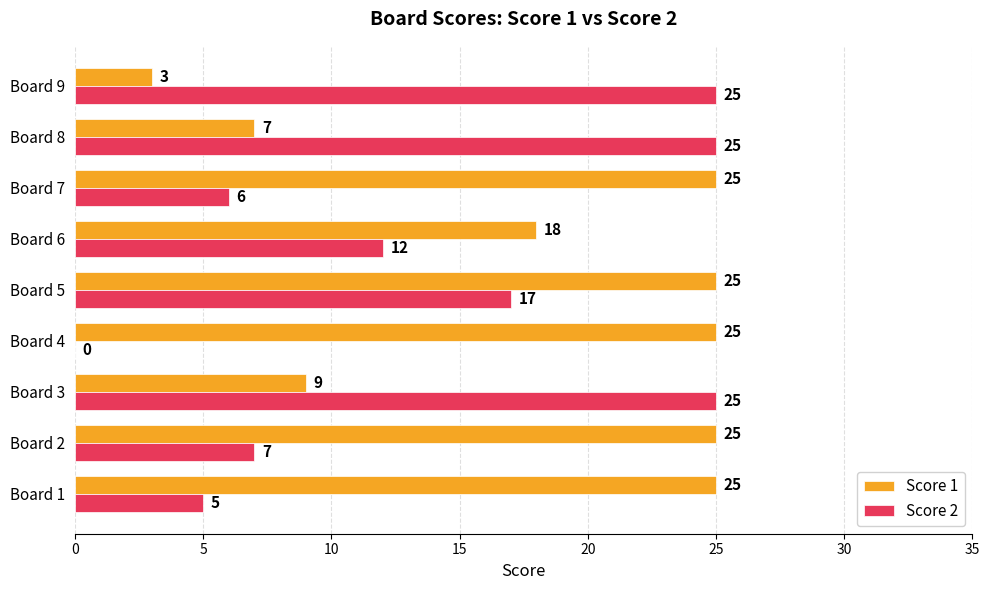

Is it true that Score 1 equals 37 at Board 5?

False